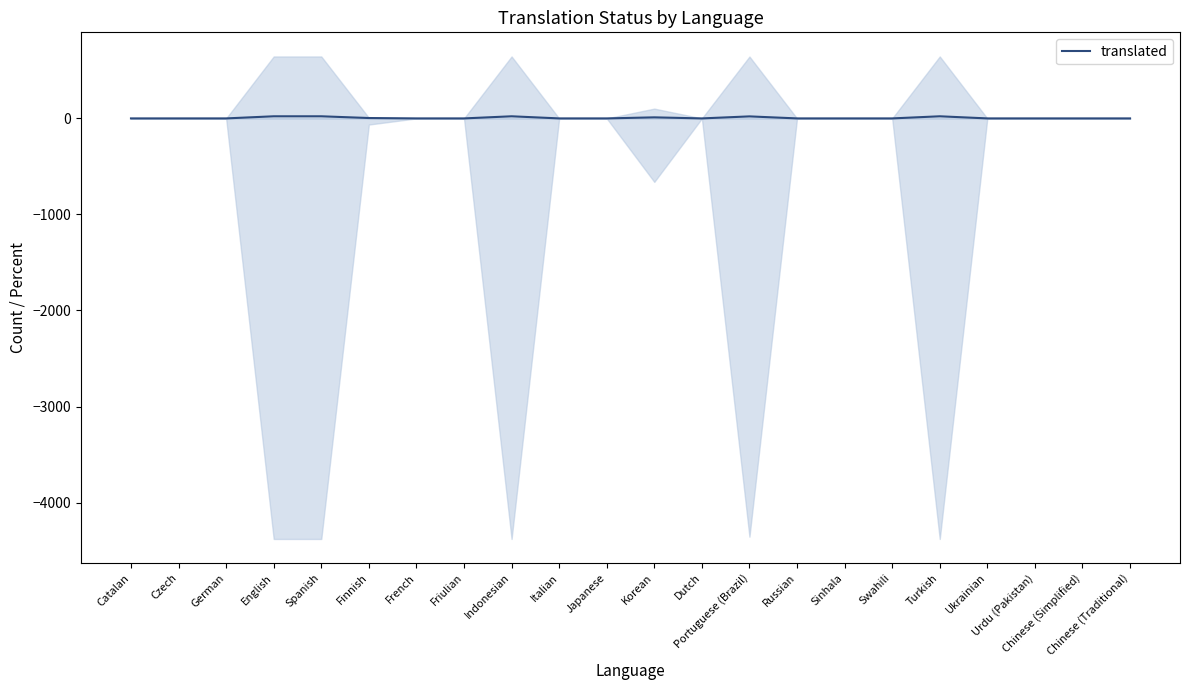

What is the change in value from Turkish to Urdu (Pakistan)?

-22